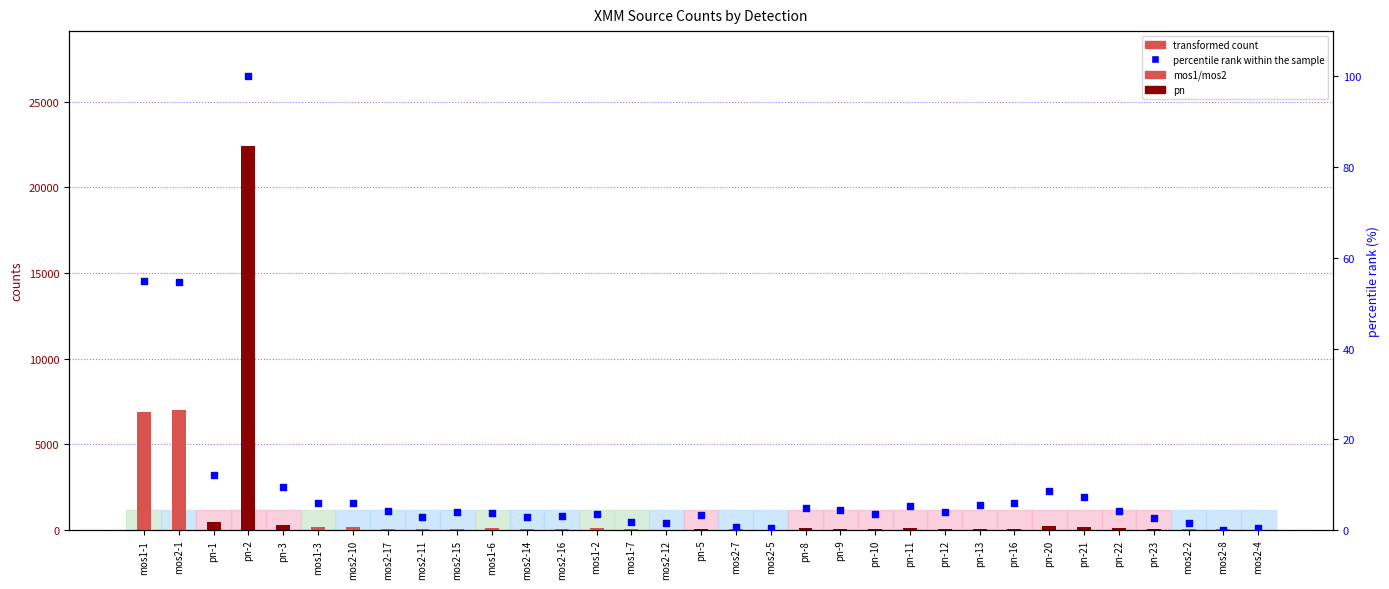

Which series contains the highest Y value?

transformed count